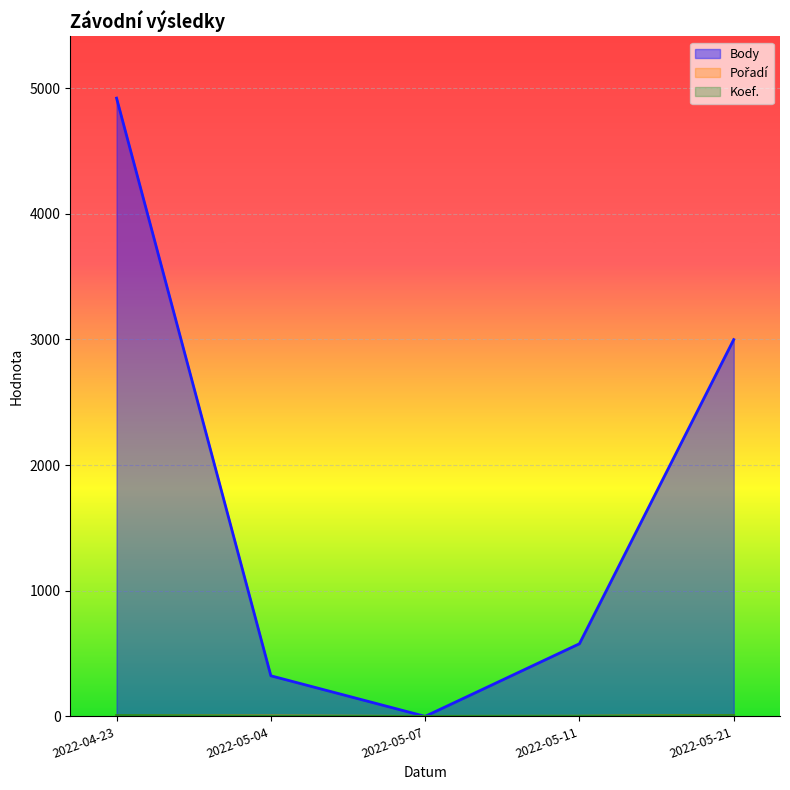

How many data points in Pořadí are less than 3?

2